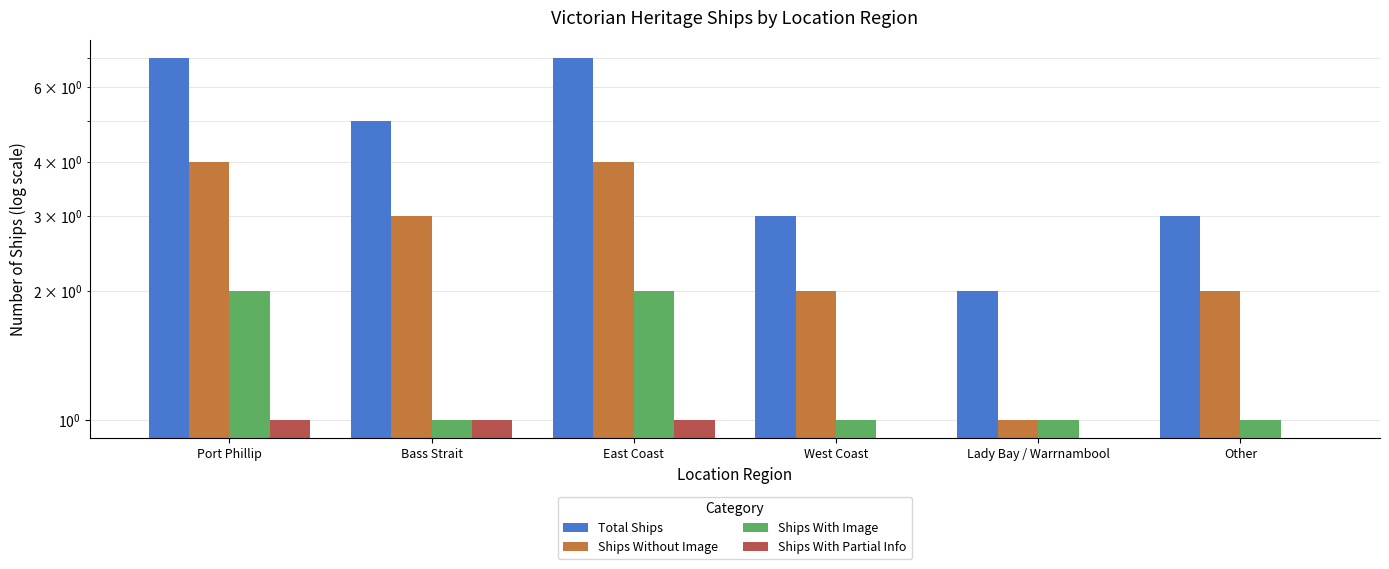

Rank the series by their average value, from lowest to highest.

Ships With Partial Info, Ships With Image, Ships Without Image, Total Ships